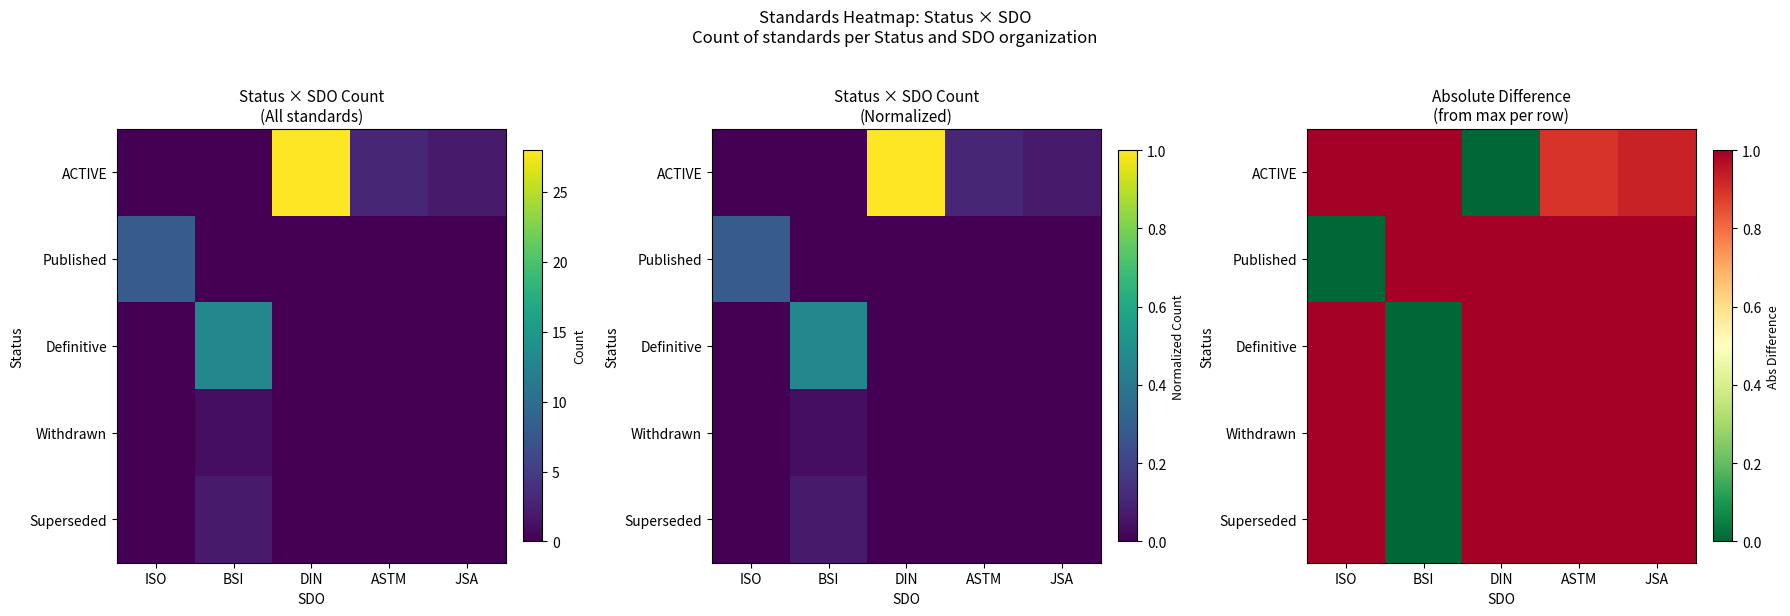

What is the spread (max minus min) of values at ASTM?

0.1